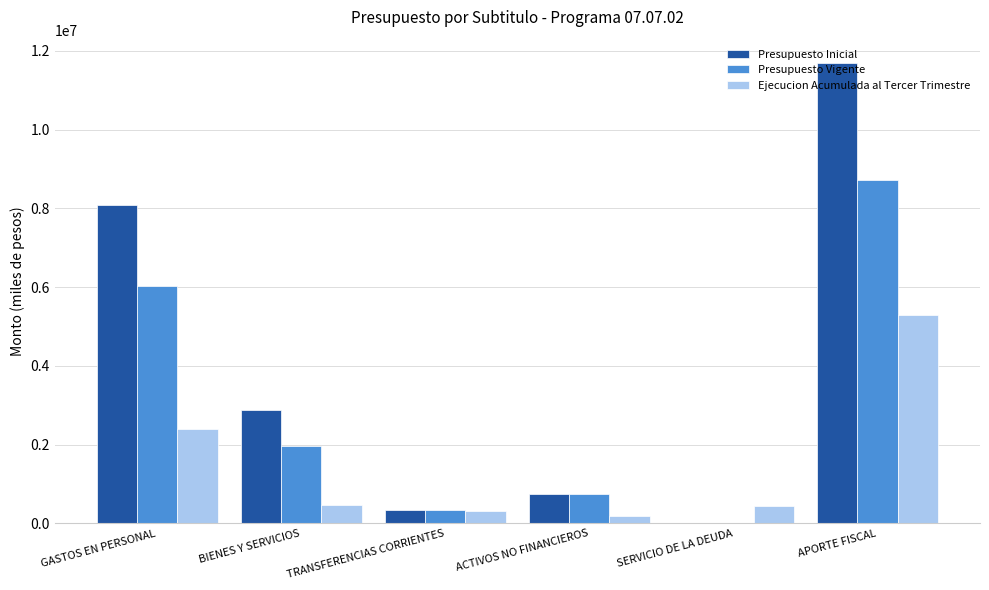

Read the Presupuesto Vigente value at TRANSFERENCIAS CORRIENTES.

351780